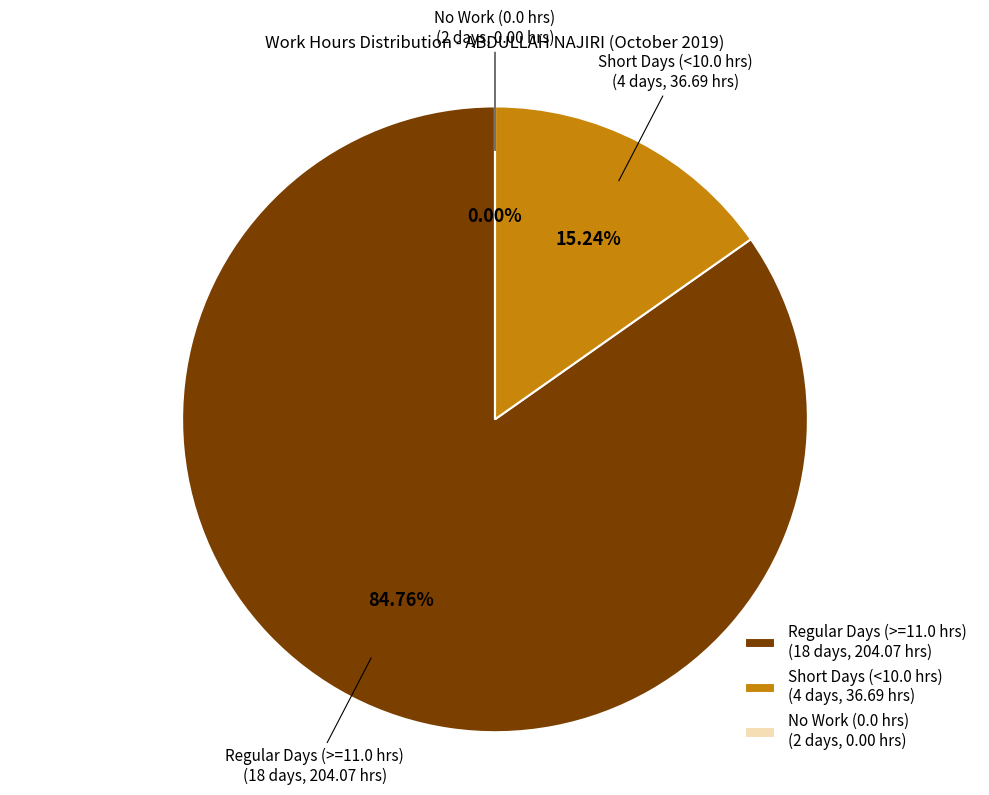

True or false: Day 11 accounts for 1% of the total.

False